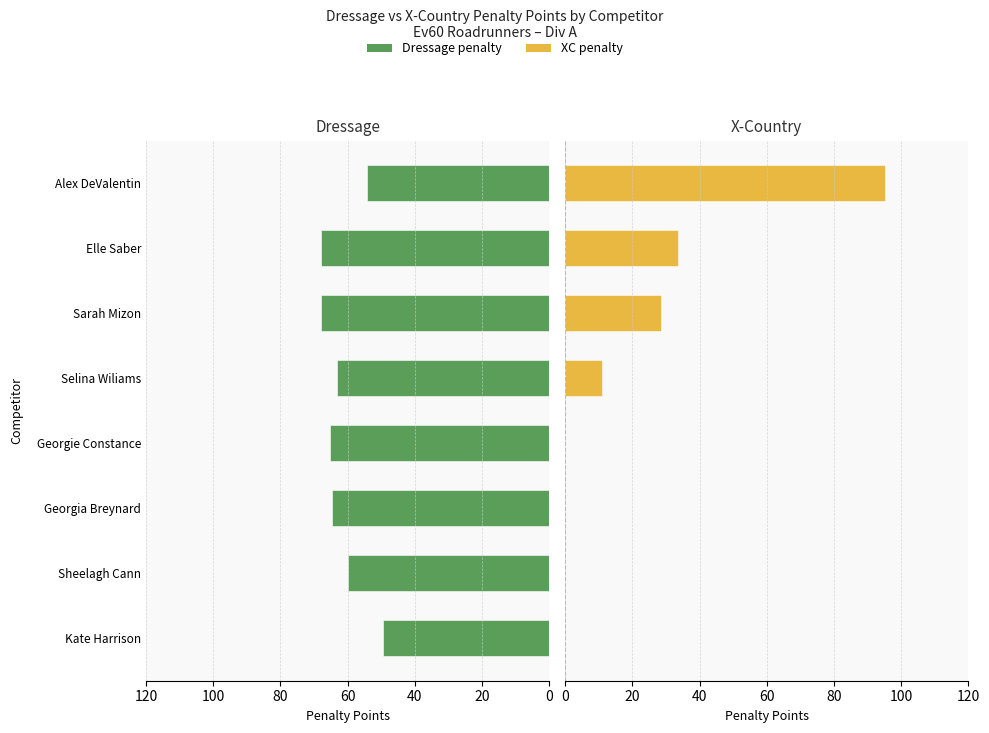

List the series in order of their peak value, lowest first.

Dressage penalty, XC penalty